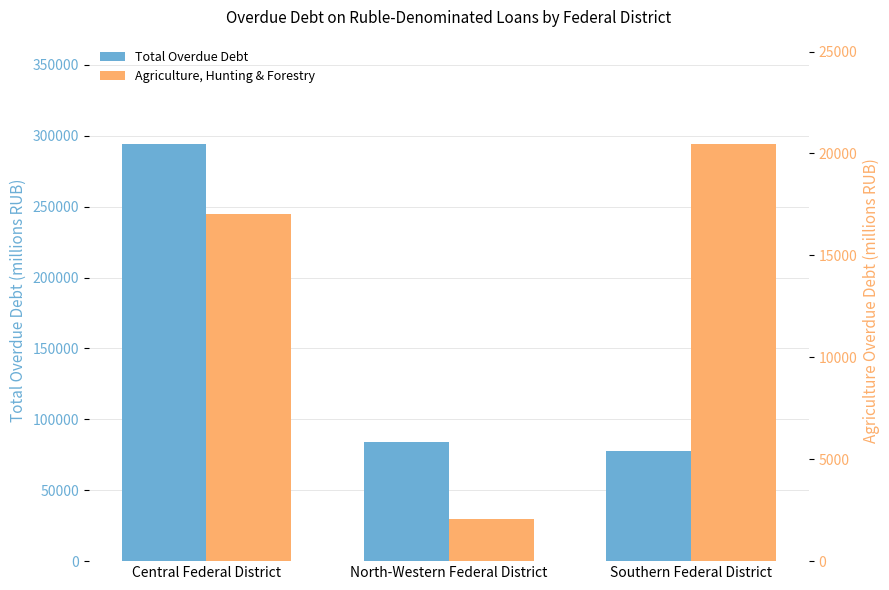

What position from the left is Central Federal District?

1